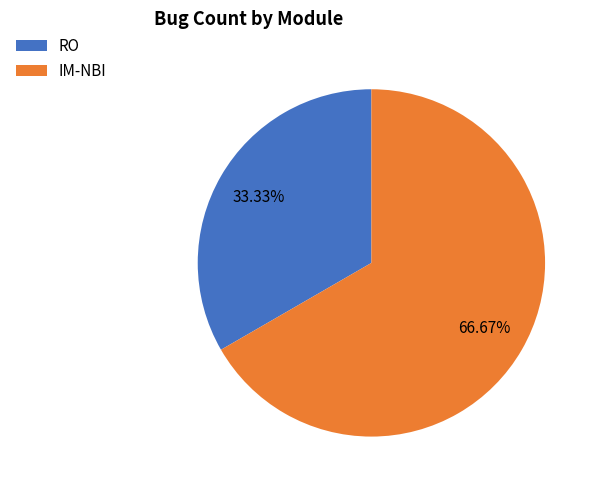

To the nearest percent, what is the combined percentage of IM-NBI and RO?

100%